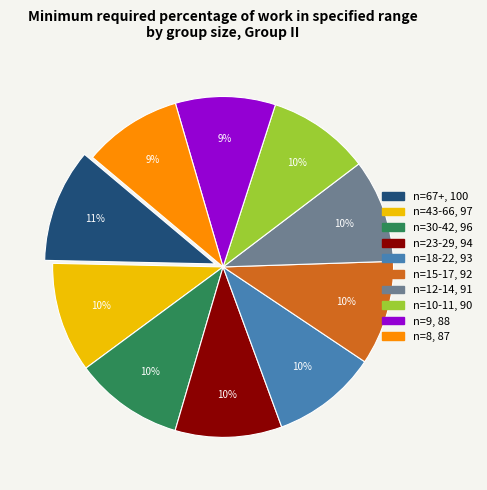

Approximately how many times larger is the value at n=8 compared to n=30-42?

0.9